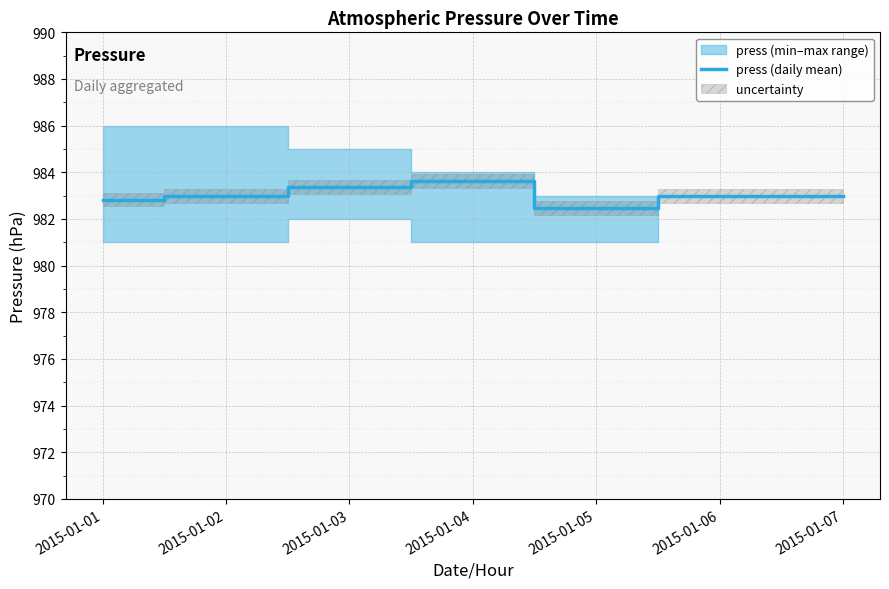

What is the change in value from 2015-01-02 to 2015-01-03?

+0.4